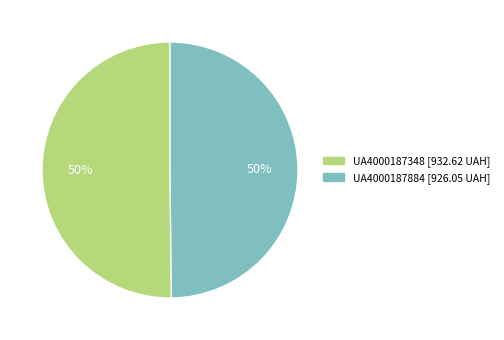

To the nearest percent, what portion does UA4000187884 represent?

50%